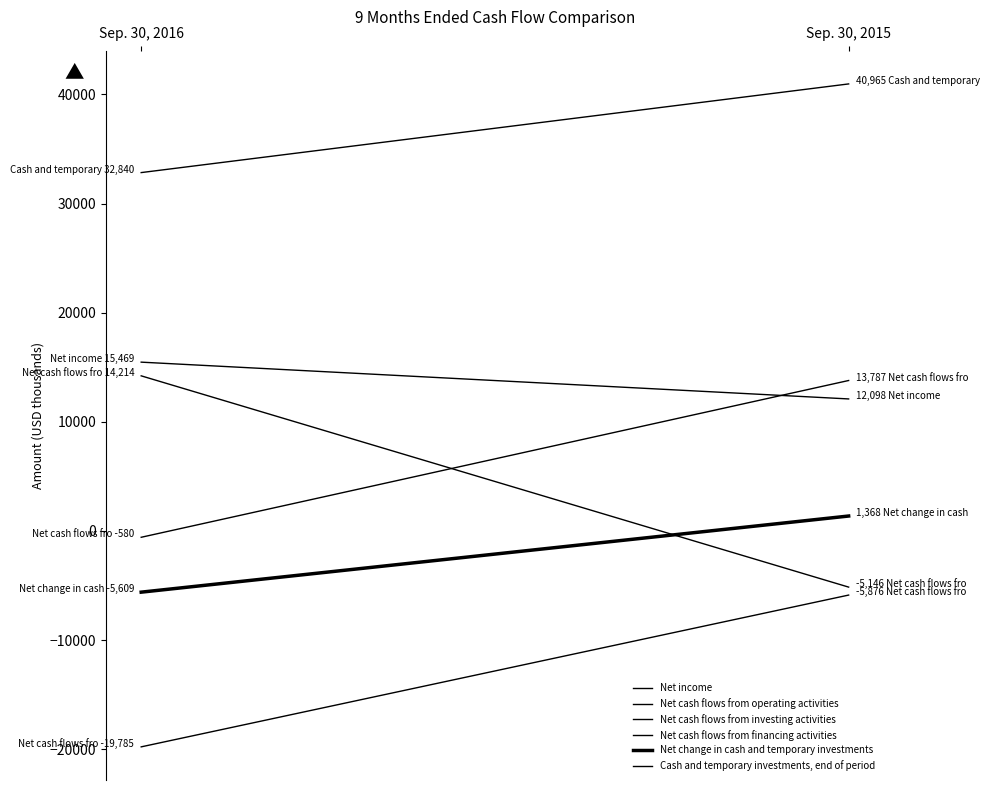

True or false: Net change in cash and temporary investments has a value of -5609 at Sep. 30, 2016.

True